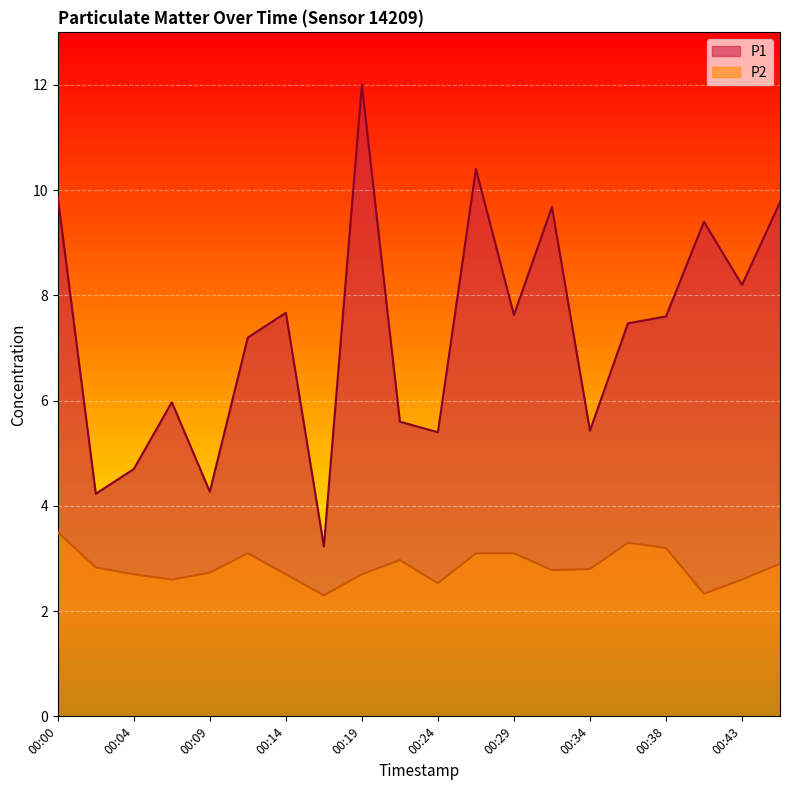

In P1, how many points are lower than both neighbors (excluding endpoints)?

7